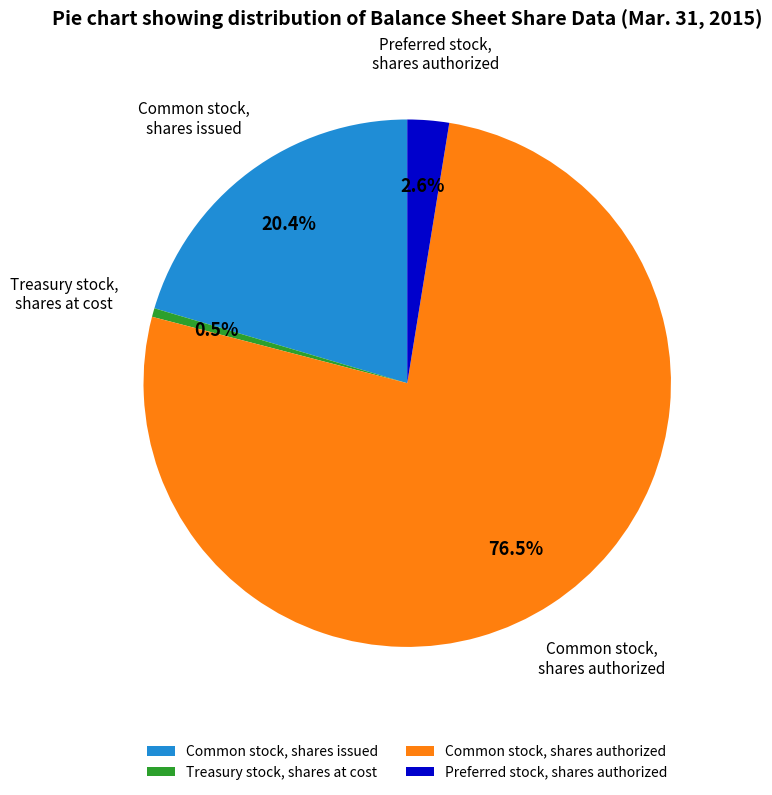

What is the total percentage of Preferred stock, shares authorized and Treasury stock, shares at cost?

3.1%